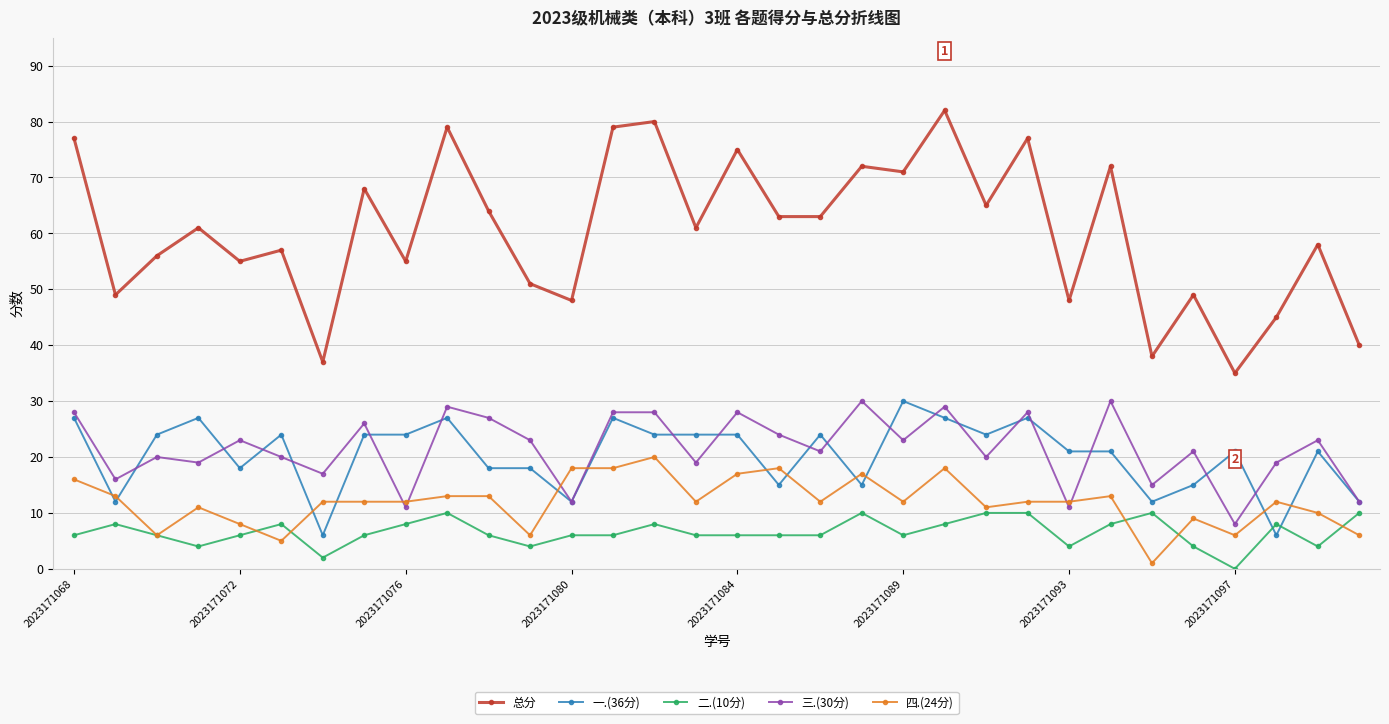

True or false: 三.(30分) has more than 1 points higher than both neighbors.

True